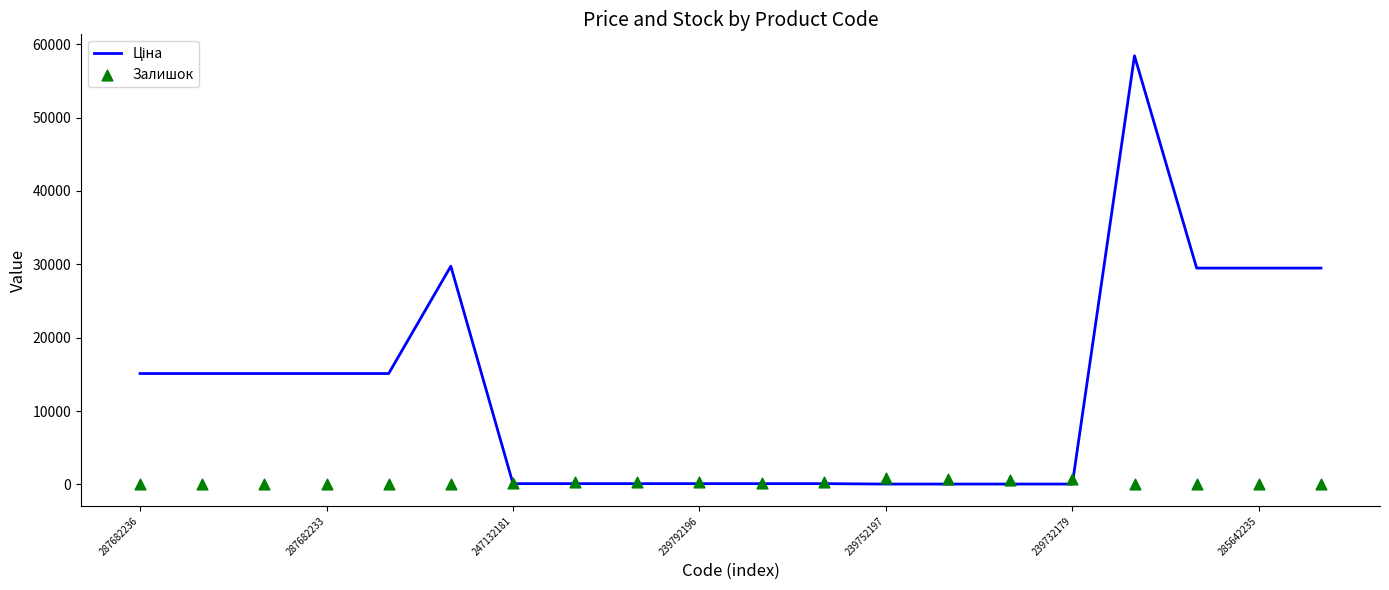

Which series reaches the maximum Y coordinate?

Ціна